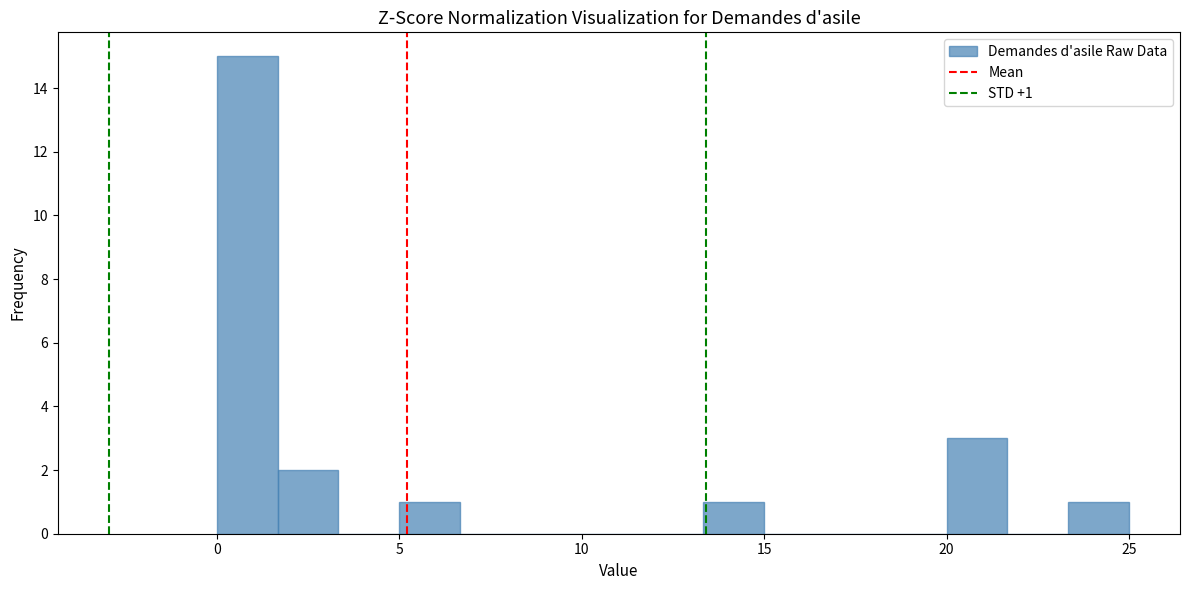

Read against the x-axis, roughly where is the centre of the tallest bar?

1.0